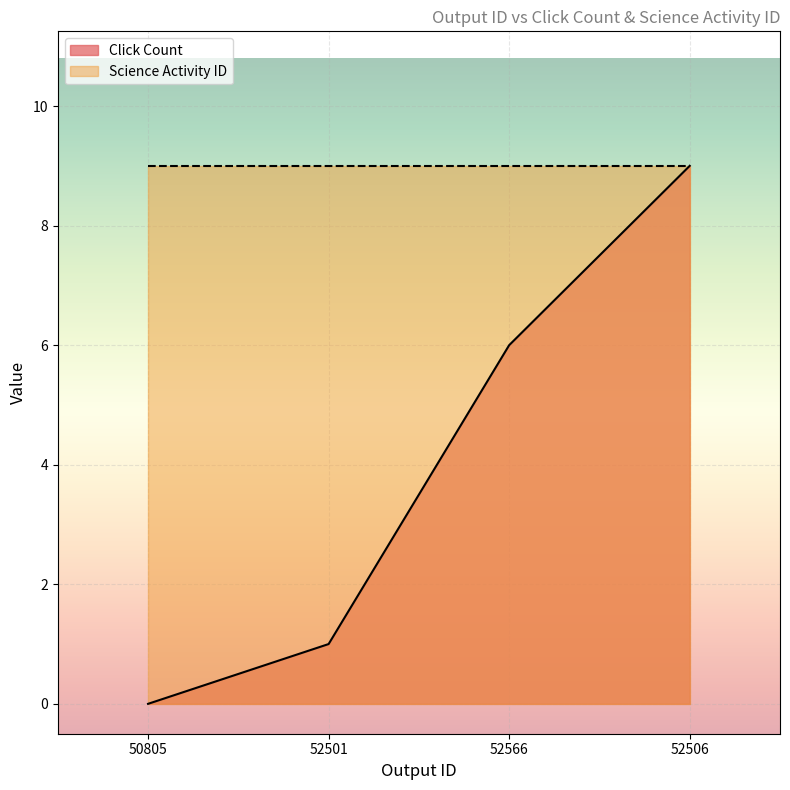

What is the label of the 1st point from the left?

50805